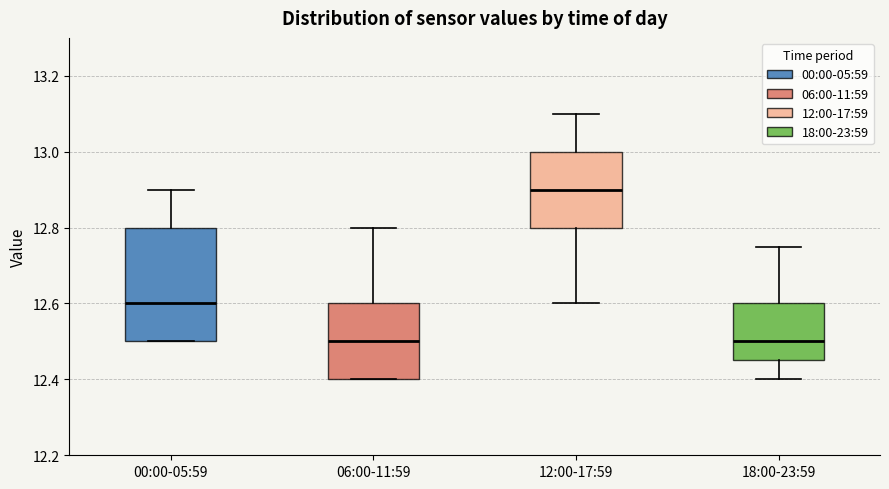

Where is the upper edge of the box for 06:00-11:59 on the y-axis? The values are not printed on the chart, so give them approximately, as read against the axis.

12.60